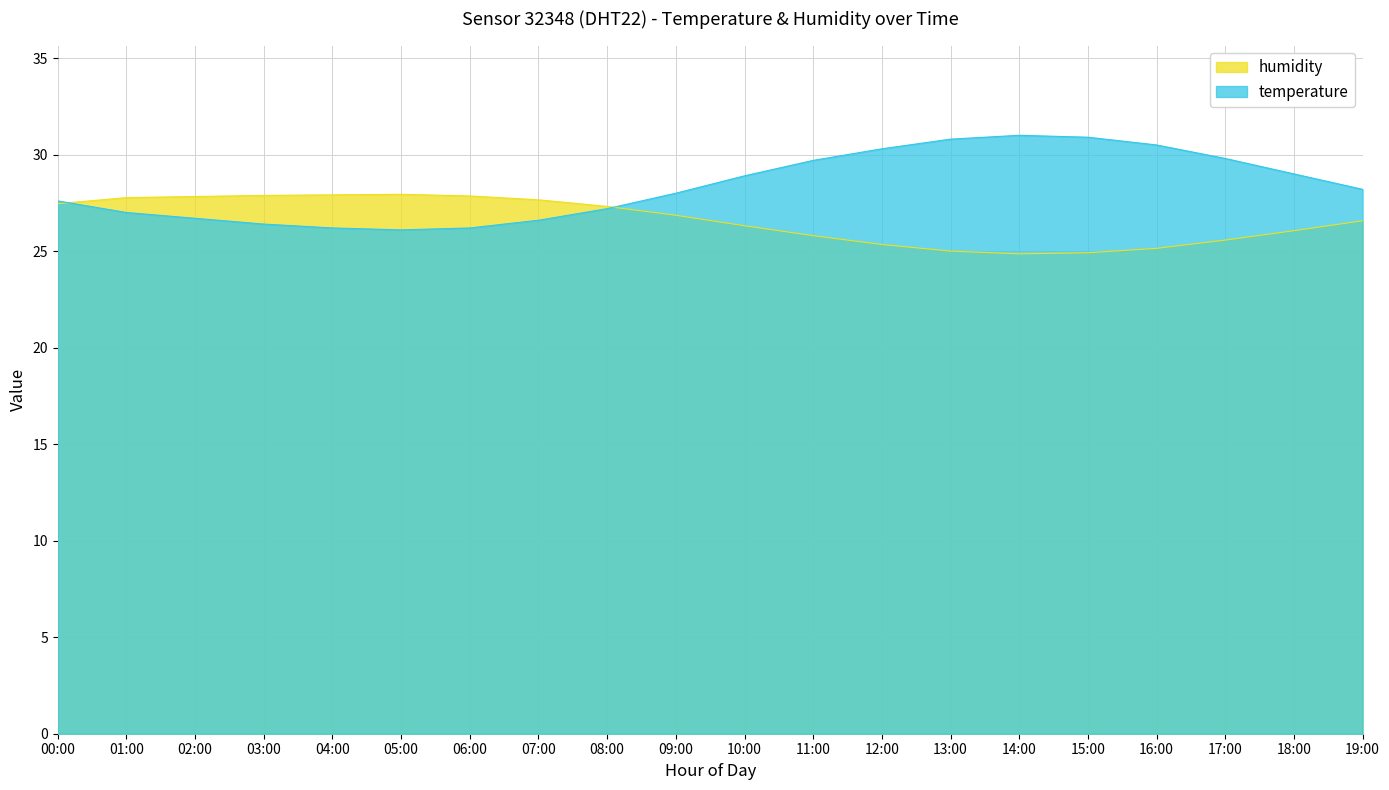

What are all the series names shown in the legend?

humidity, temperature